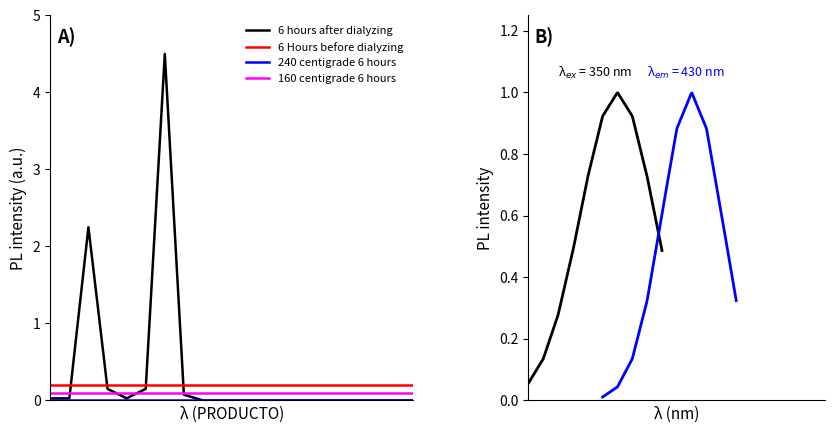

Which series has the widest spread of values?

6 hours after dialyzing